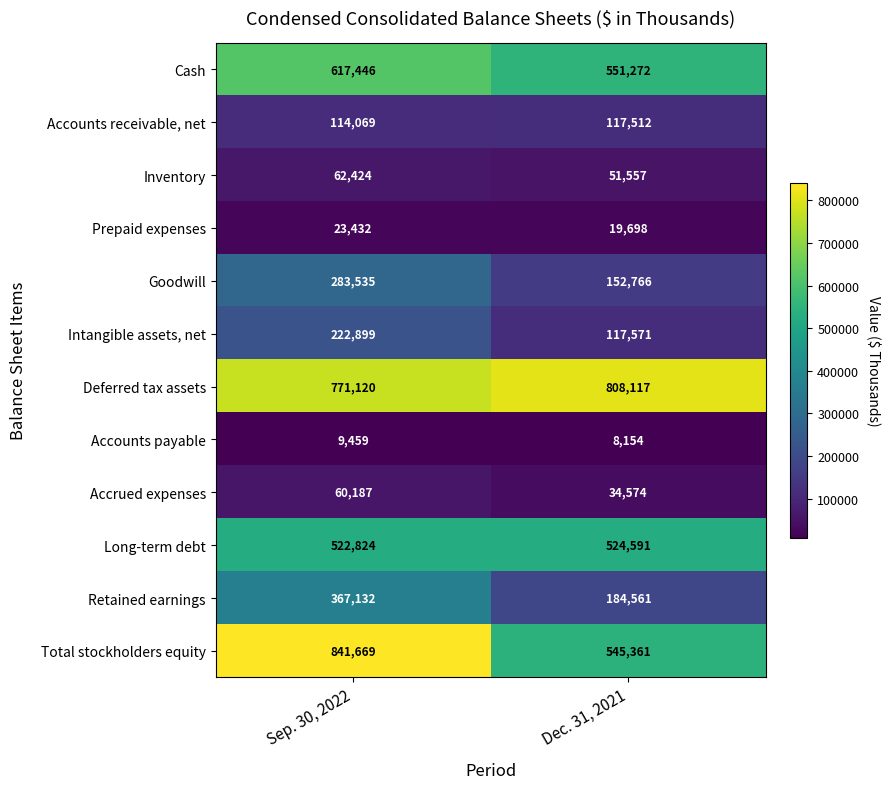

What is the difference between the highest and lowest values at Dec. 31, 2021?

799963